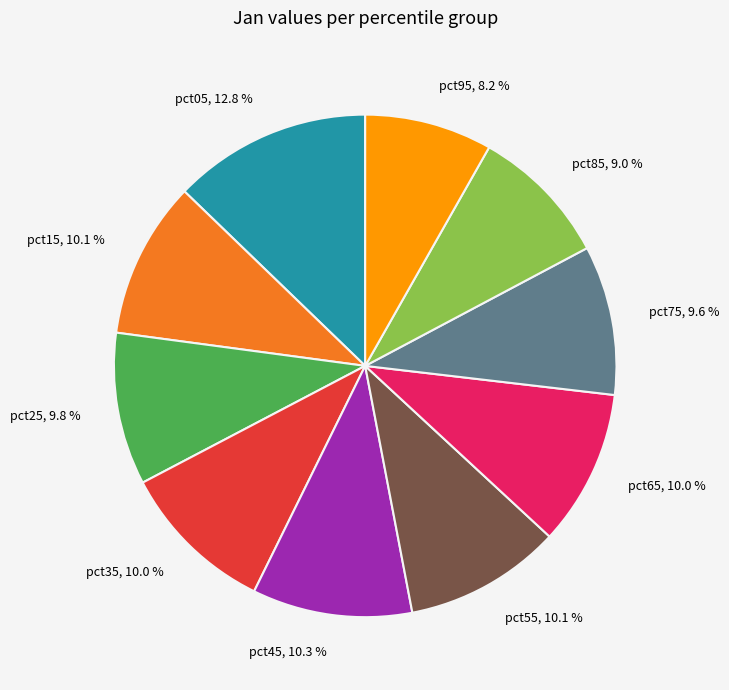

What is the smallest slice in the pie chart?

pct95